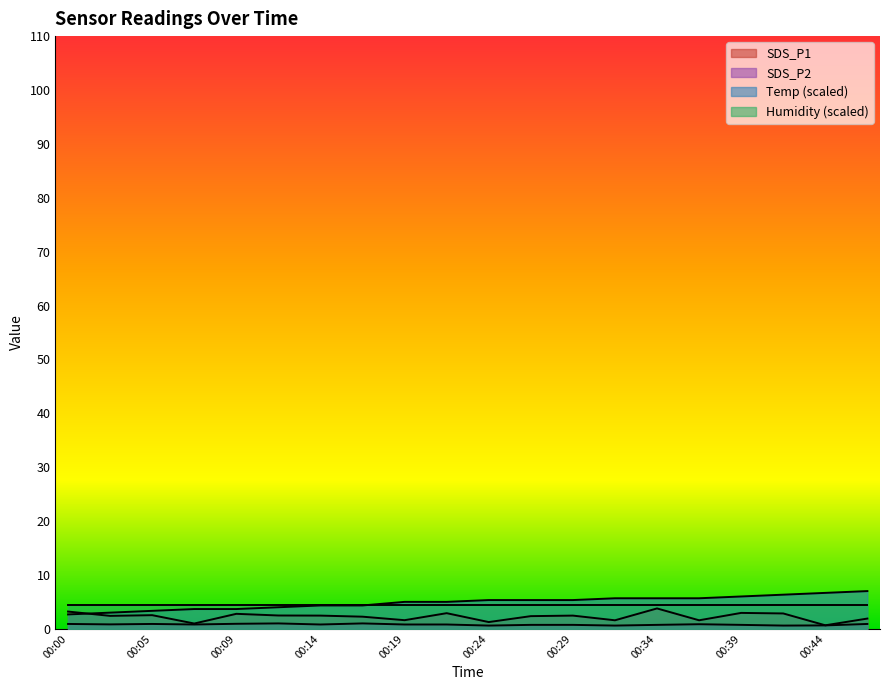

Between 00:31 and 00:29, which is larger?

00:29